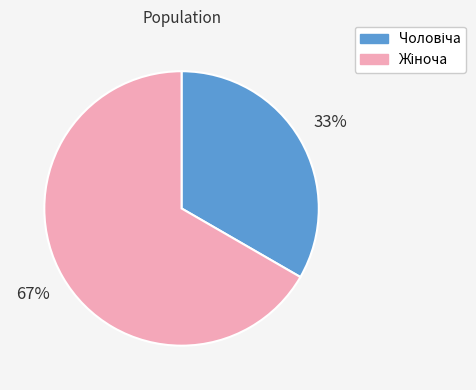

Count the number of slices in the pie.

2